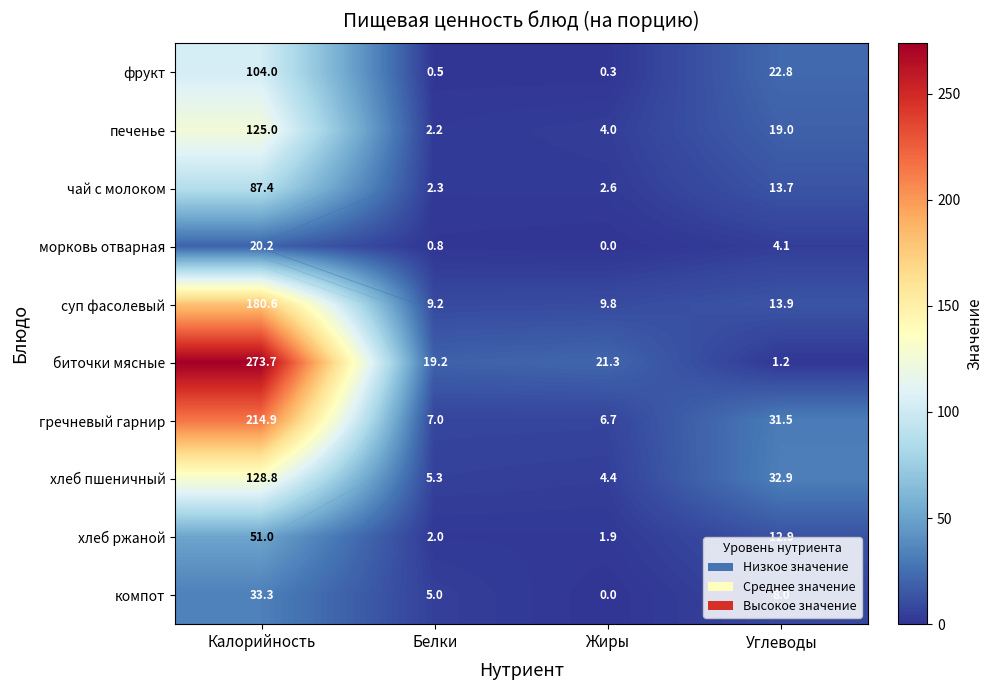

How many values in the чай с молоком series are below 13?

2